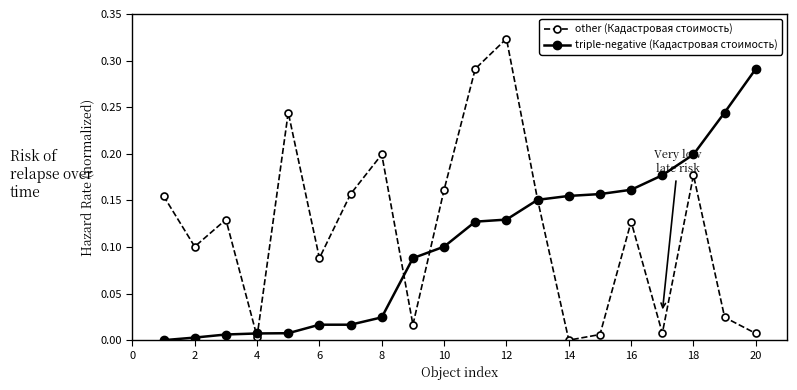

Which series has the widest spread of values?

other (Кадастровая стоимость)